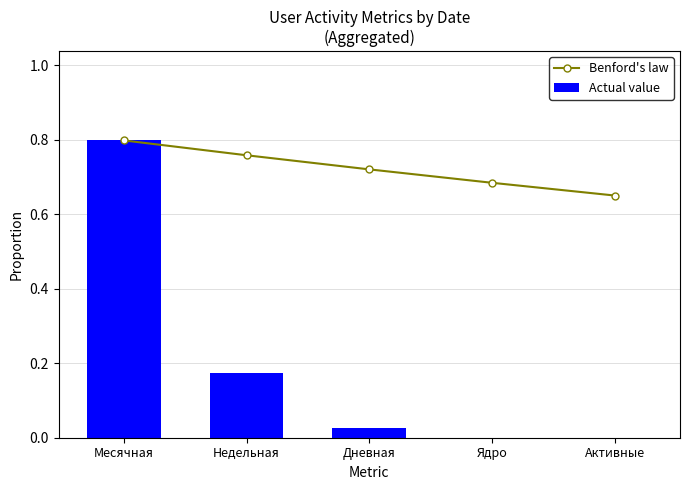

Where is Benford's law nearest to the value 0?

Активные